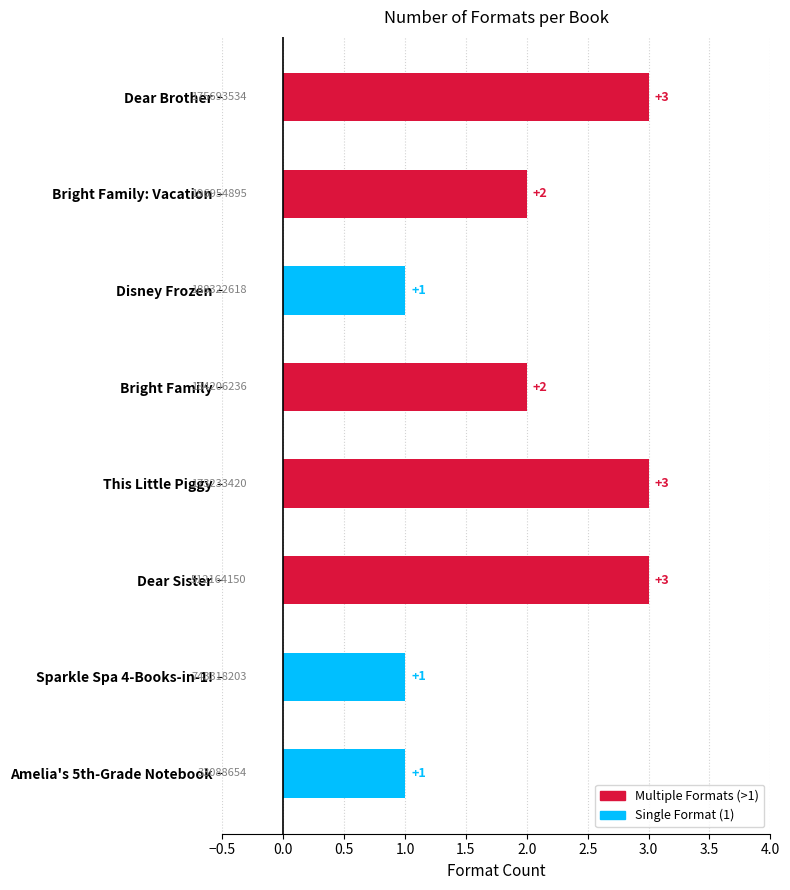

What is the average value?

2